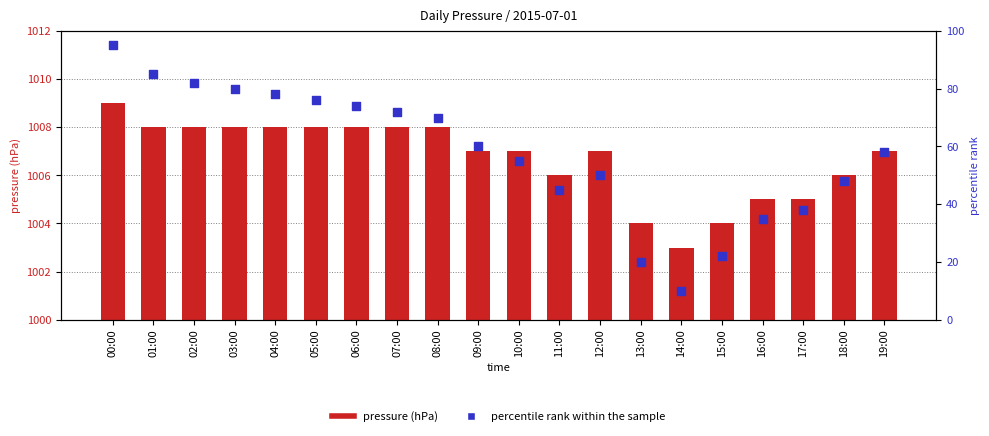

Is the value of pressure (hPa) at 09:00 greater than the value of percentile rank within the sample at 06:00?

Yes